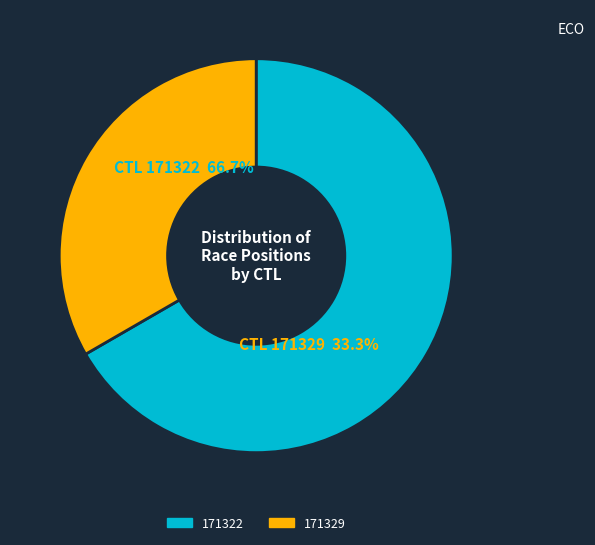

What portion of the pie excludes 171329?

66.7%